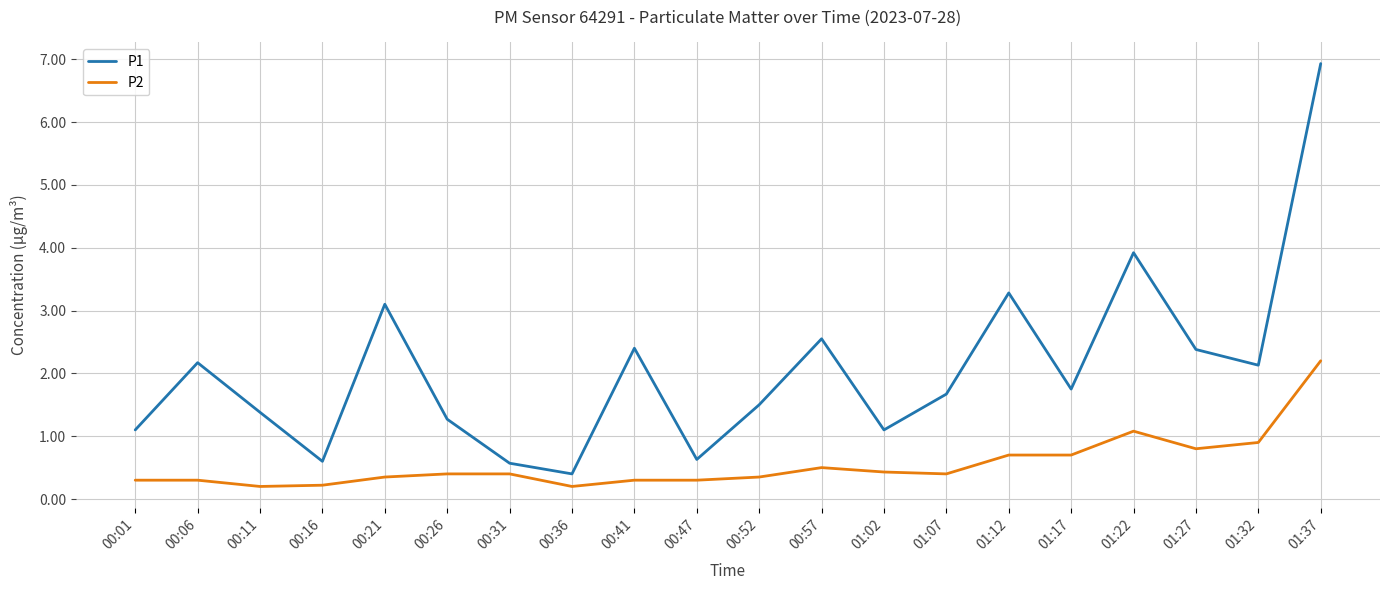

List the series in order of their peak value, lowest first.

P2, P1